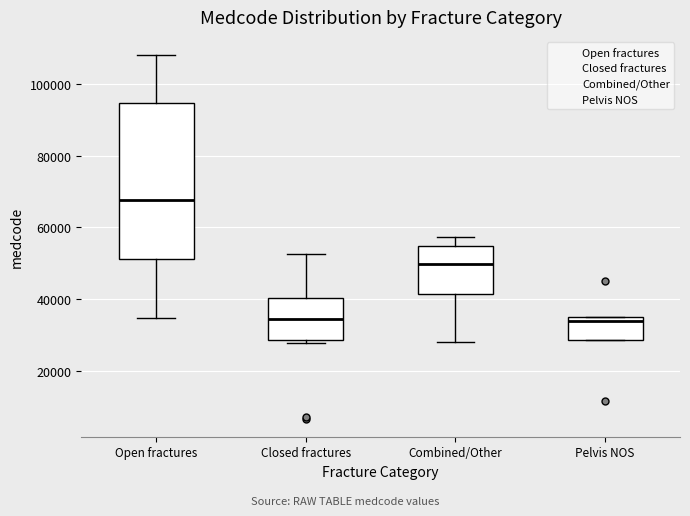

Comparing the boxes themselves (not the whiskers), which one is the tallest?

Open fractures